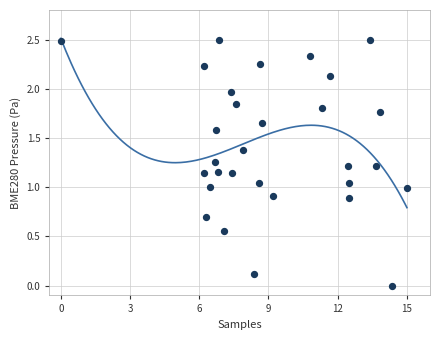

What is the range of X values (max minus min)?

15.0